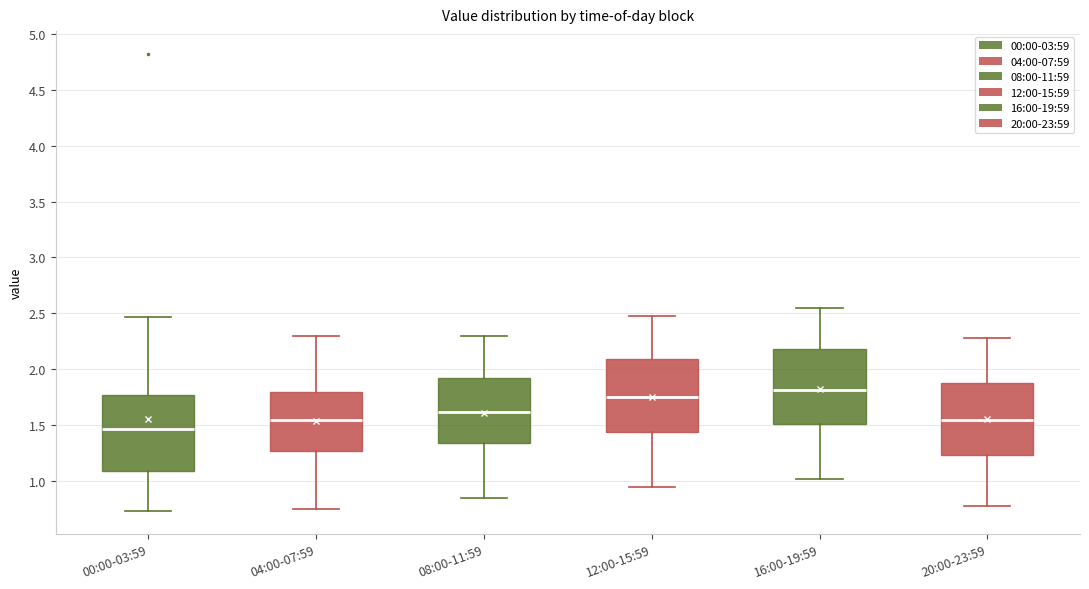

Reading left to right, transcribe this box plot: for each box, give where its median line is, the range the box spans, and where its two whiskers end, as read against the y-axis. The values are not printed on the chart, so give them approximately, as read against the axis.

00:00-03:59: median 1.45, box 1.10 to 1.75, whiskers 0.75 to 2.45
04:00-07:59: median 1.55, box 1.25 to 1.80, whiskers 0.75 to 2.30
08:00-11:59: median 1.60, box 1.35 to 1.90, whiskers 0.85 to 2.30
12:00-15:59: median 1.75, box 1.45 to 2.10, whiskers 0.95 to 2.50
16:00-19:59: median 1.80, box 1.50 to 2.20, whiskers 1.00 to 2.55
20:00-23:59: median 1.55, box 1.25 to 1.90, whiskers 0.80 to 2.30